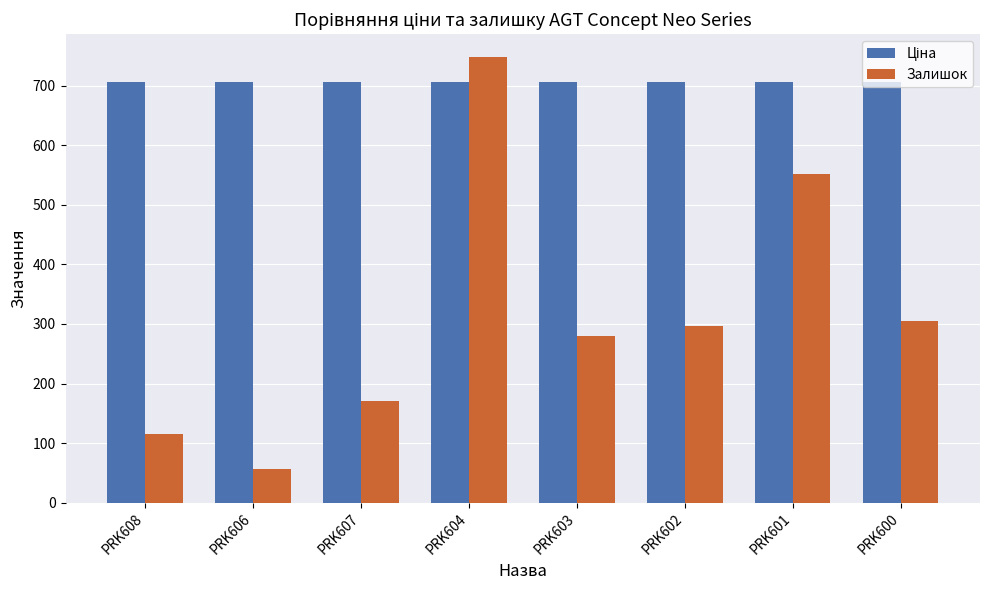

What is the difference between the Залишок values at PRK602 and PRK607?

125.0